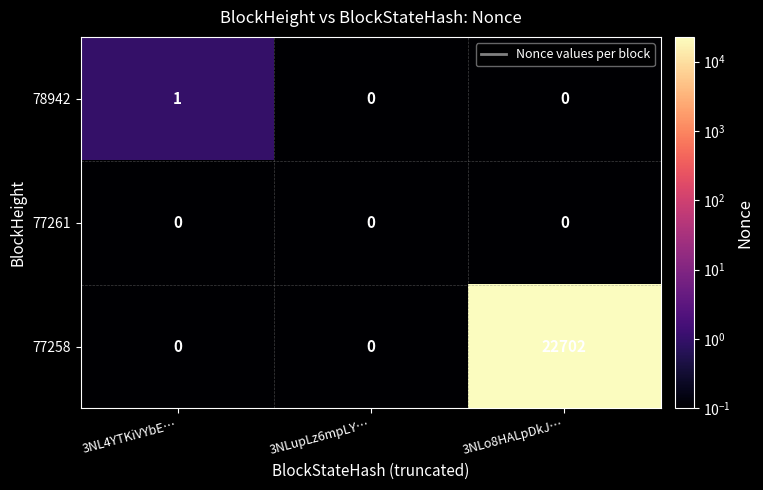

Count the 78942 values in the range 0 to 1.

3